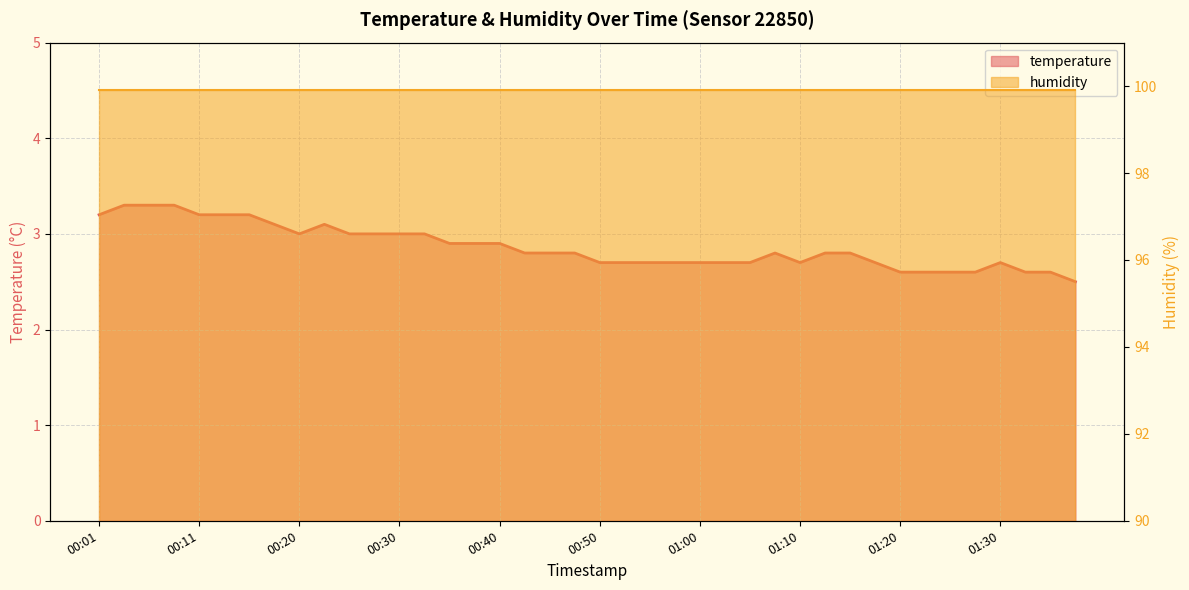

How many points are lower than both their immediate neighbors (excluding endpoints)?

2